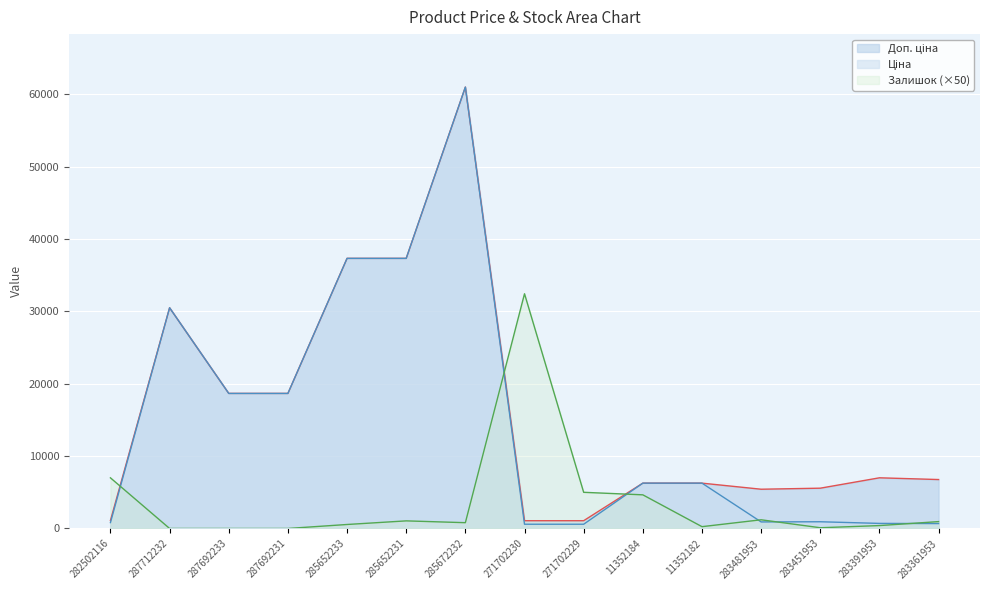

Reading left to right, extract all data points from this chart.

Ціна: 282502116=813.0	287712232=30512.3	287692233=18671.5	287692231=18671.5	285652233=37343.0	285652231=37343.0	285672232=61024.7	271702230=586.0	271702229=586.0	11352184=6266.7	11352182=6266.7	283481953=904.3	283451953=928.3	283391953=700.4	283361953=676.4
Доп. ціна: 282502116=1101.8	287712232=30512.3	287692233=18671.5	287692231=18671.5	285652233=37343.0	285652231=37343.0	285672232=61024.7	271702230=1074.5	271702229=1074.5	11352184=6266.7	11352182=6266.7	283481953=5425.9	283451953=5569.9	283391953=7004.3	283361953=6764.4
Залишок: 282502116=7000.0	287712232=0.0	287692233=0.0	287692231=0.0	285652233=550.0	285652231=1050.0	285672232=800.0	271702230=32450.0	271702229=5000.0	11352184=4650.0	11352182=250.0	283481953=1200.0	283451953=100.0	283391953=400.0	283361953=950.0